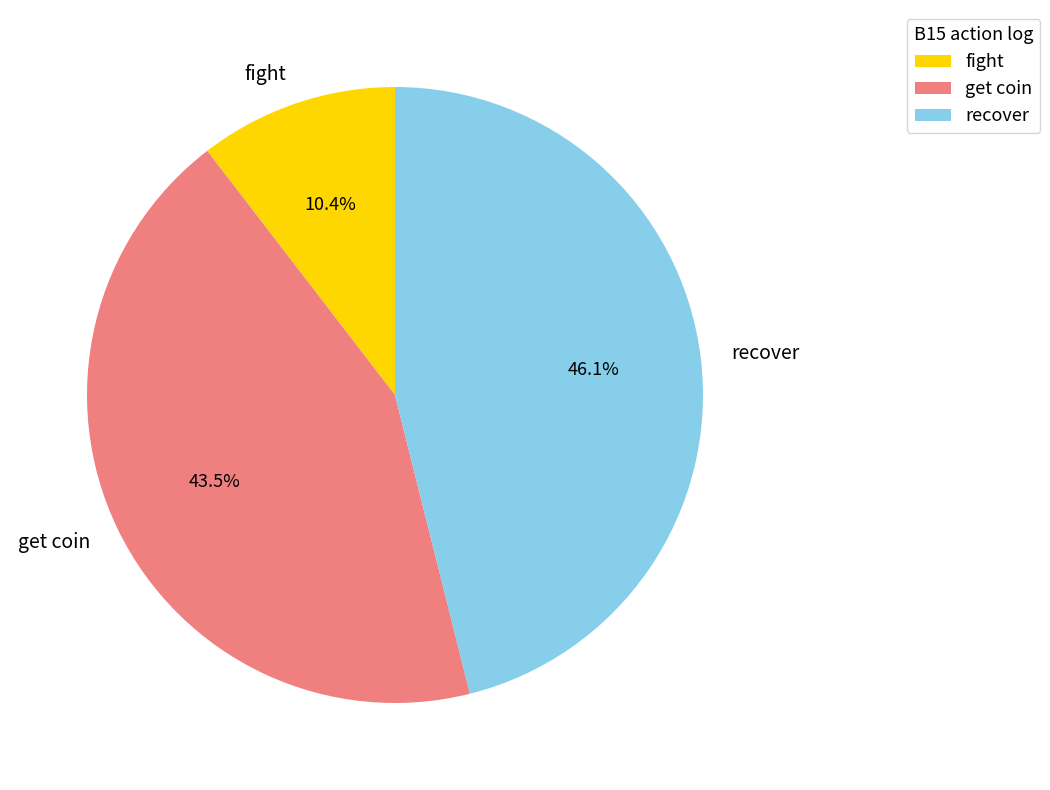

Between get coin and fight, which is larger?

get coin